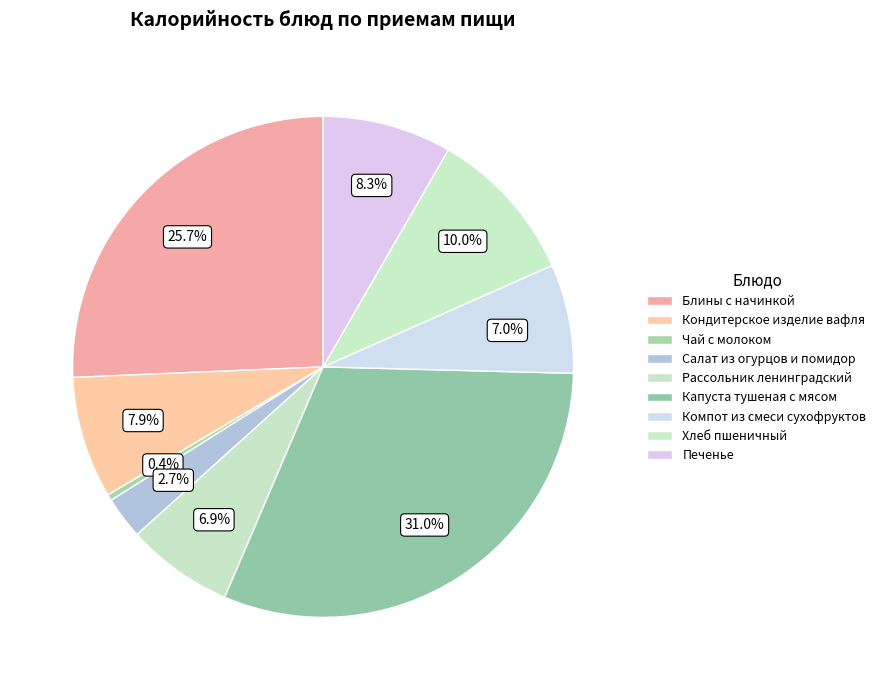

The Капуста тушеная с мясом slice represents 36% of the pie. True or false?

False